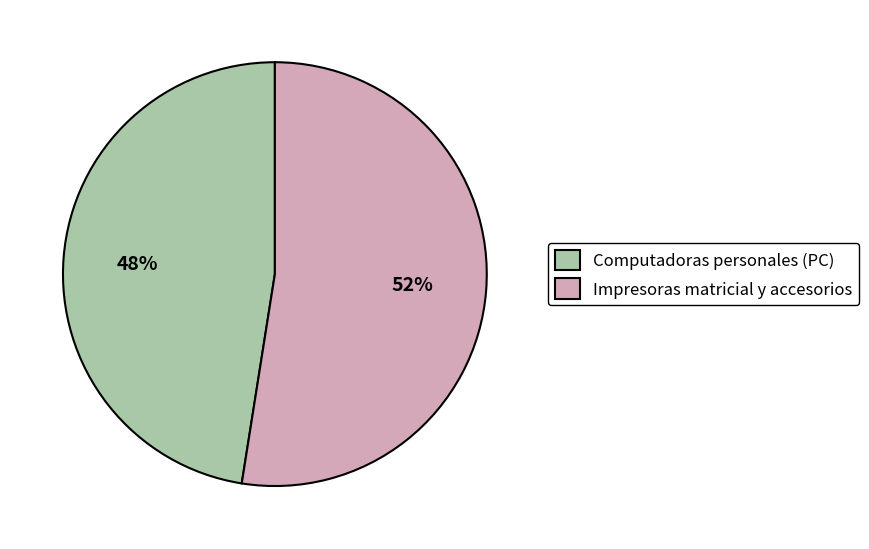

Which has a higher value, Impresoras matricial y accesorios or Computadoras personales (PC)?

Impresoras matricial y accesorios